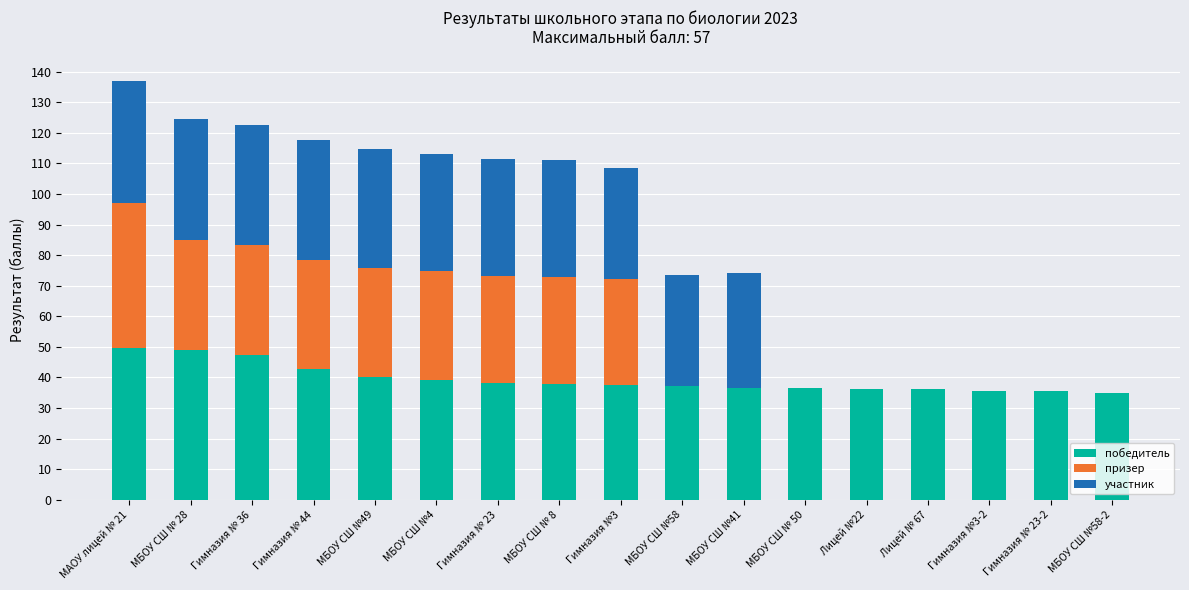

What is the total value across all series at Гимназия №3?

108.6